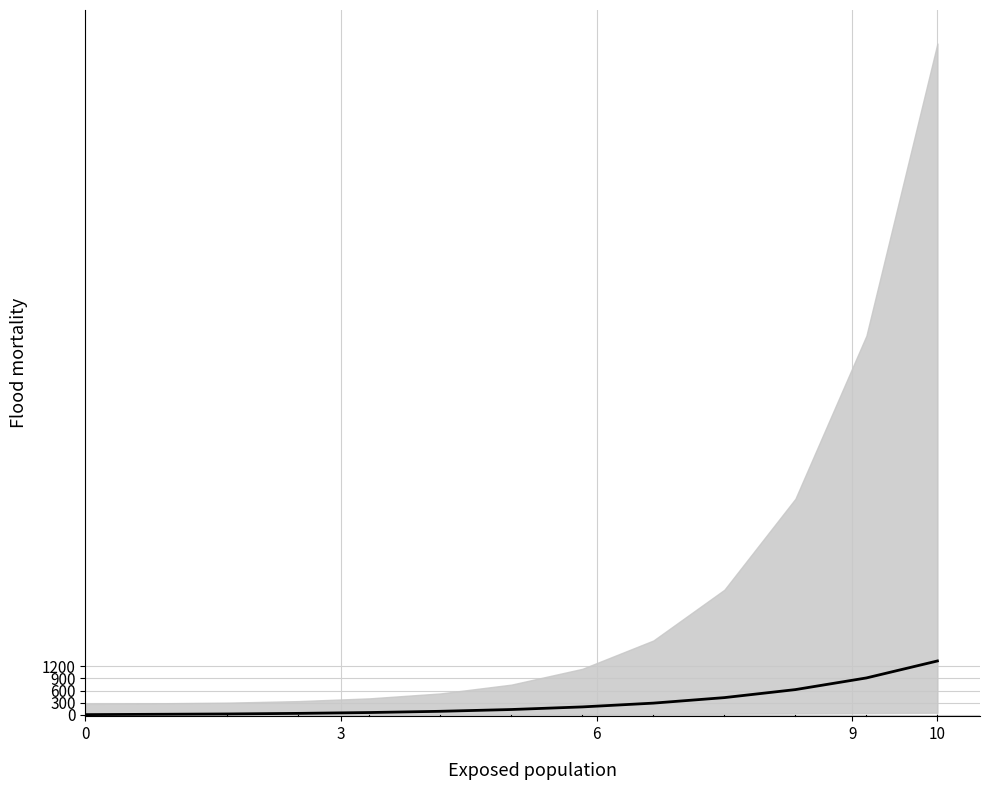

What is the label of the 7th point from the right?

5